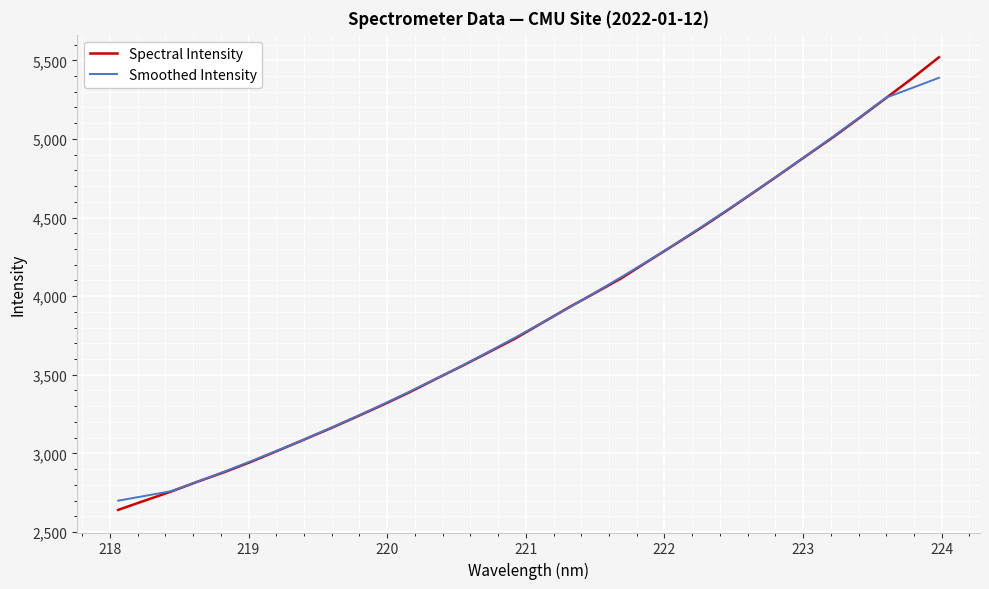

Is this an area chart (filled region under the line)?

No